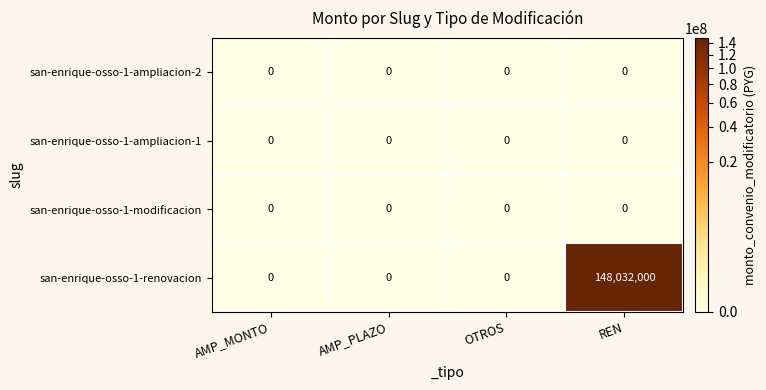

True or false: san-enrique-osso-1-ampliacion-1 has a value of 0 at AMP_MONTO.

True